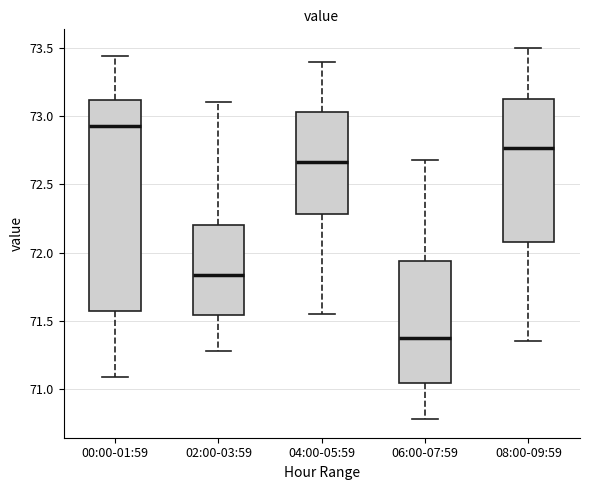

Reading left to right, read every box against the y-axis: the position of its median line, the range the box covers, and the ends of its whiskers. The values are not printed on the chart, so give them approximately, as read against the axis.

00:00-01:59: median 72.95, box 71.60 to 73.10, whiskers 71.10 to 73.45
02:00-03:59: median 71.85, box 71.55 to 72.20, whiskers 71.30 to 73.10
04:00-05:59: median 72.65, box 72.30 to 73.05, whiskers 71.55 to 73.40
06:00-07:59: median 71.40, box 71.05 to 71.95, whiskers 70.80 to 72.70
08:00-09:59: median 72.75, box 72.10 to 73.15, whiskers 71.35 to 73.50